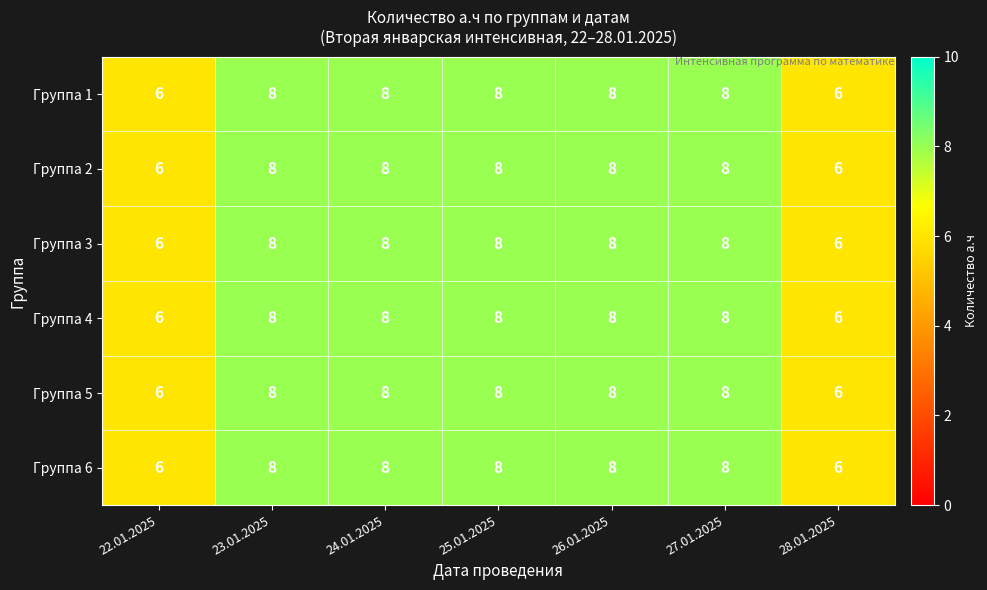

What is the highest value of the Группа 1 series?

8